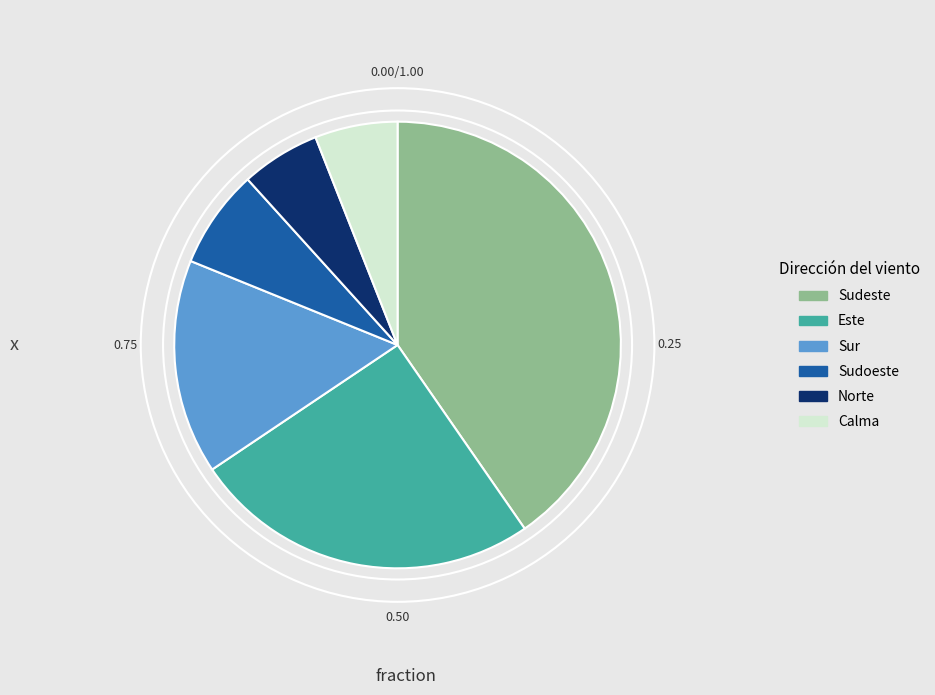

How many slices are in this pie chart?

6